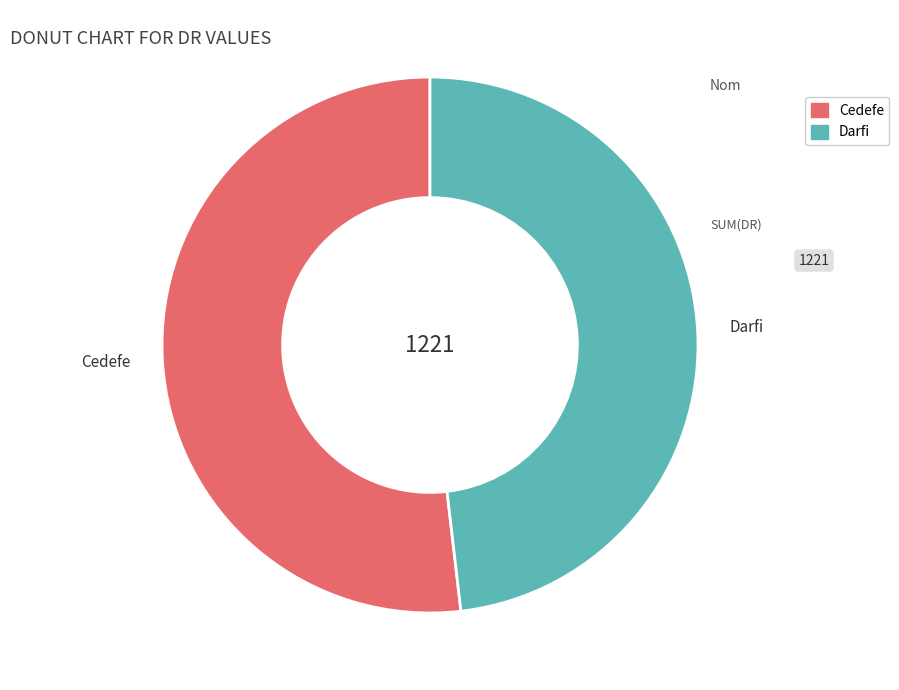

Which has a higher value, Cedefe or Darfi?

Cedefe